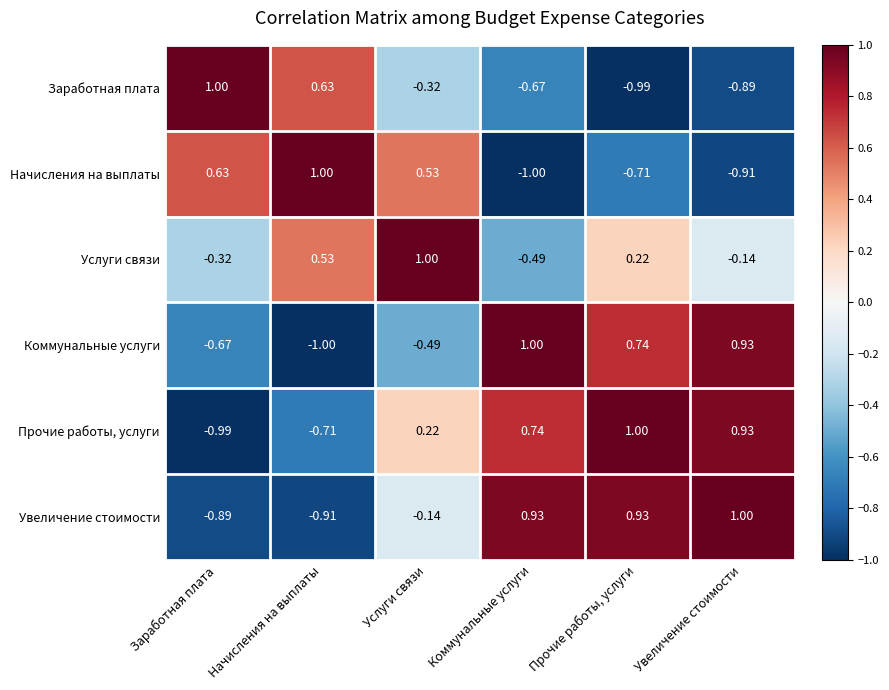

What is the difference between the highest and lowest values at Увеличение стоимости?

1.9